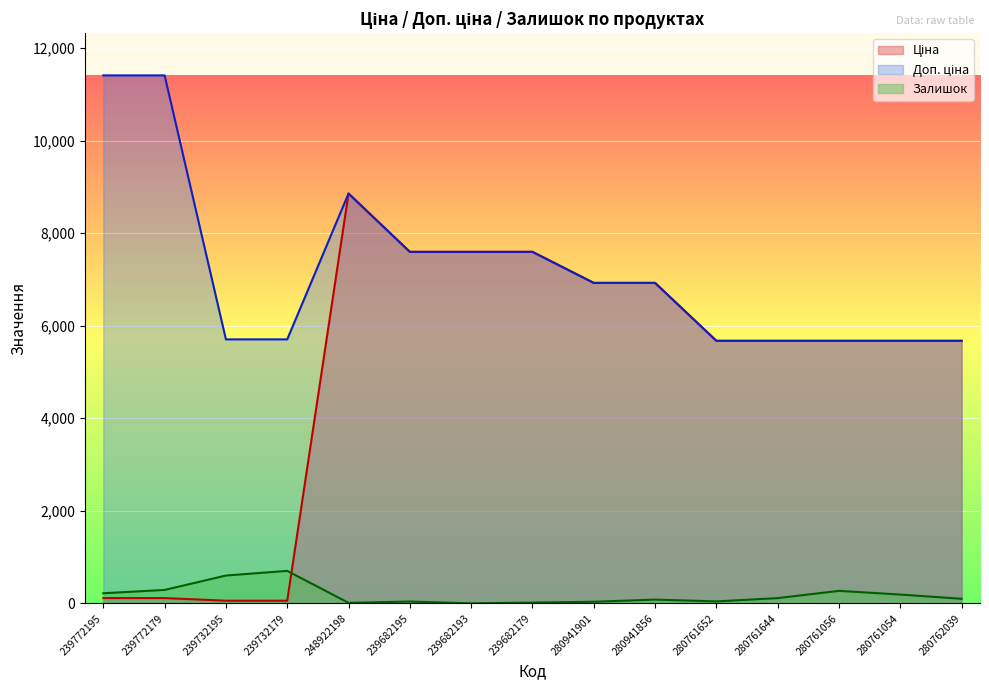

What is the value of the Залишок point at the 12th from the left?

113.0